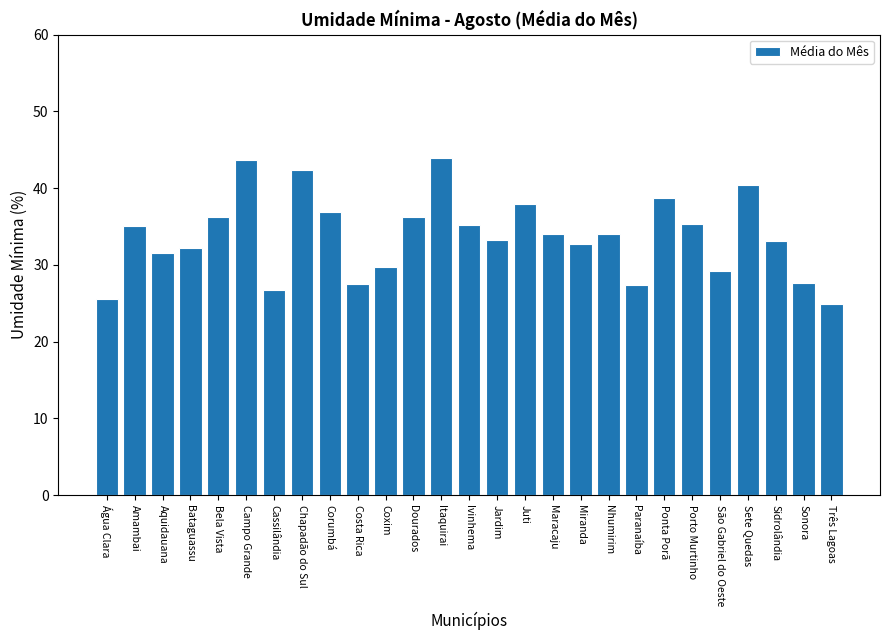

What is the greatest value displayed?

44.0